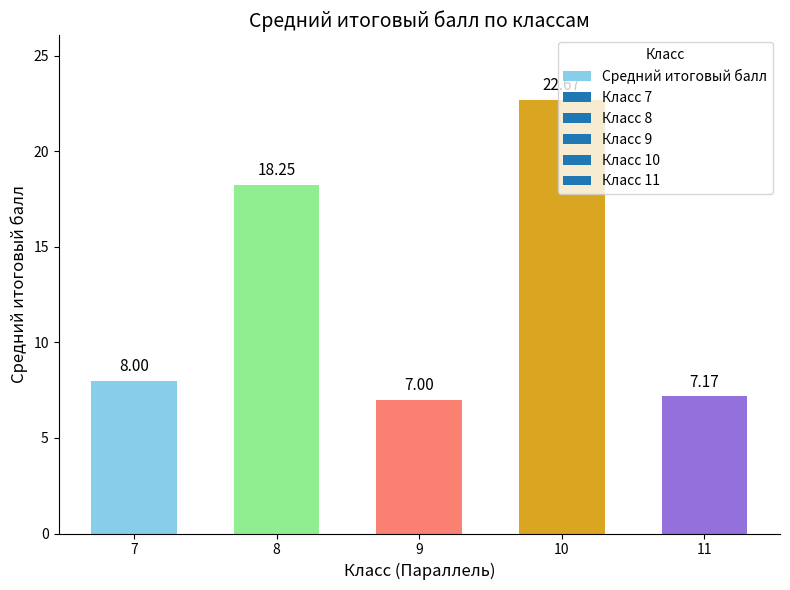

Which has a higher value, 10 or 9?

10